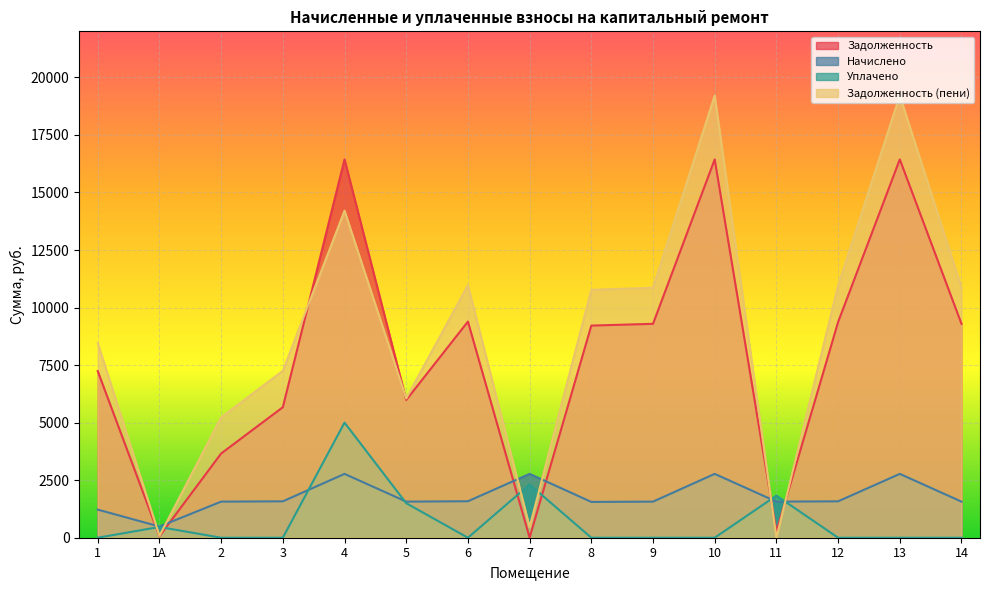

Between which two adjacent categories do уплачено and задолженность_пени first intersect?

1 and 1А